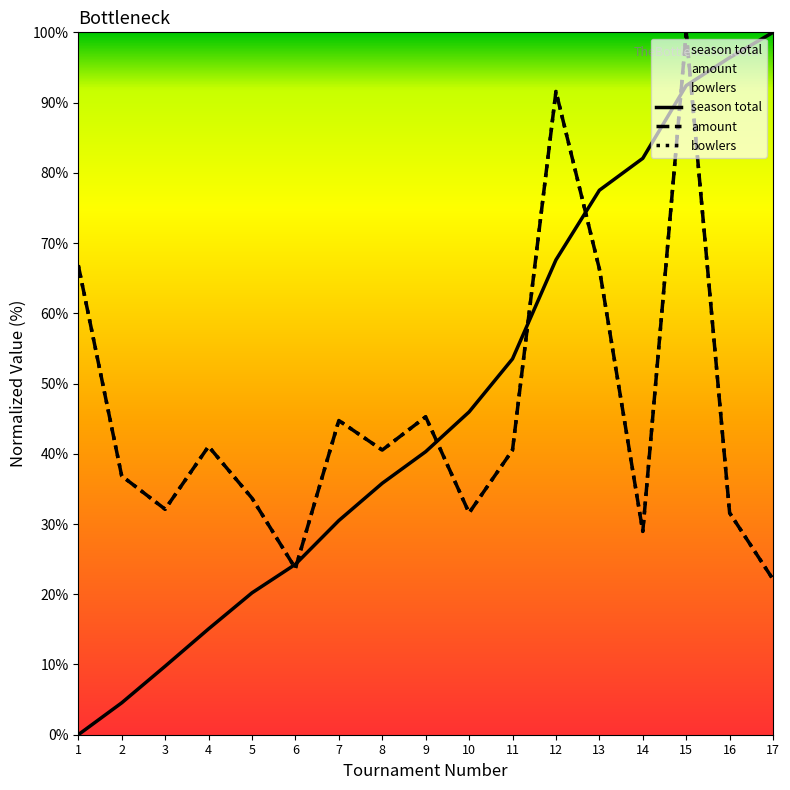

In bowlers, how many points are lower than both neighbors (excluding endpoints)?

5